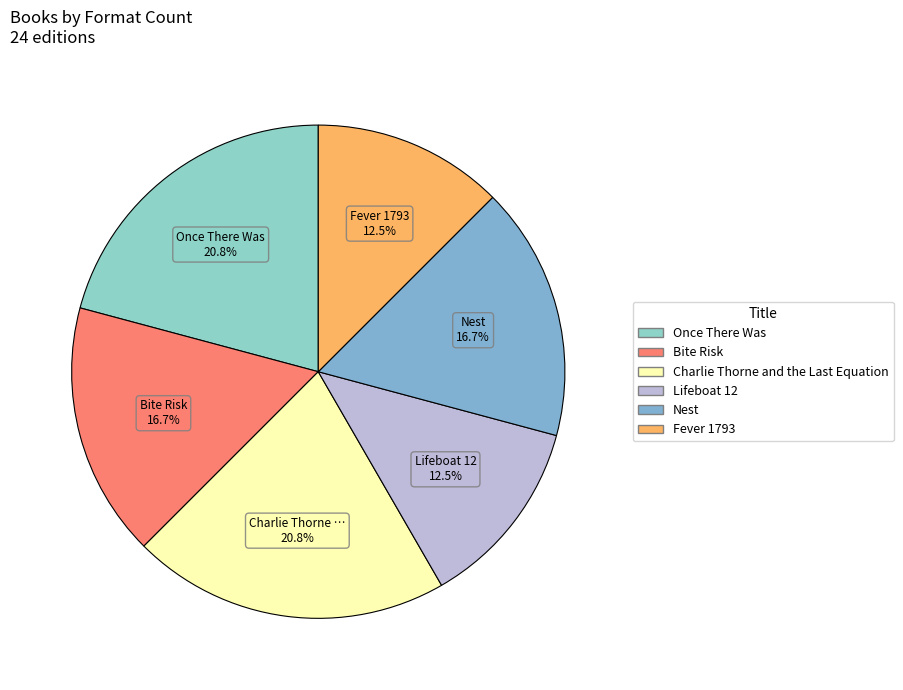

How many segments does this pie chart have?

6